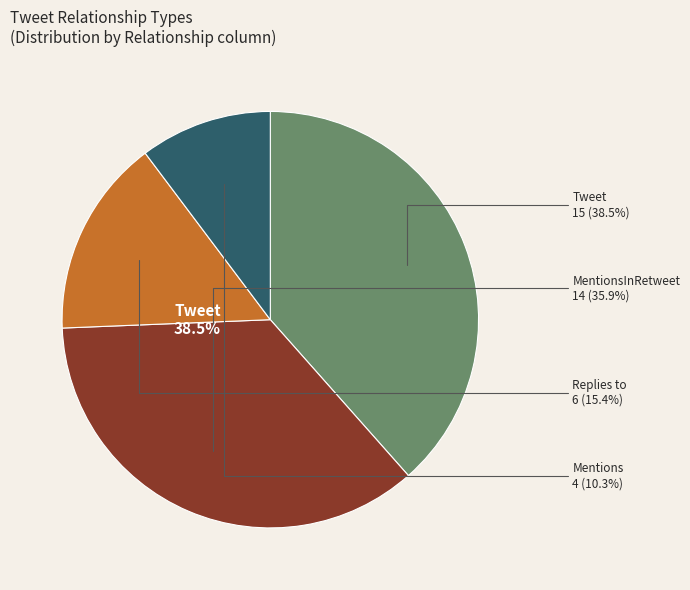

What percentage is the Mentions slice, to the nearest percent?

10%